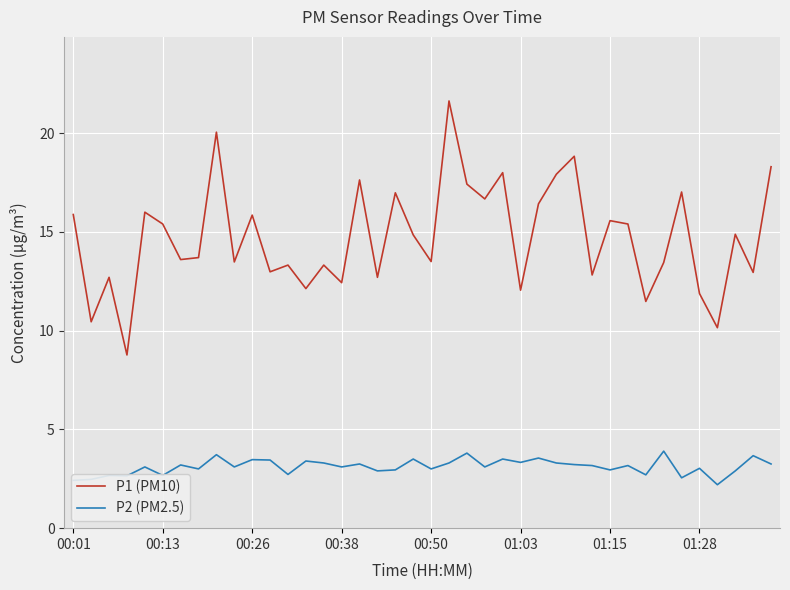

What is the lowest value of the P1 (PM10) series?

8.8